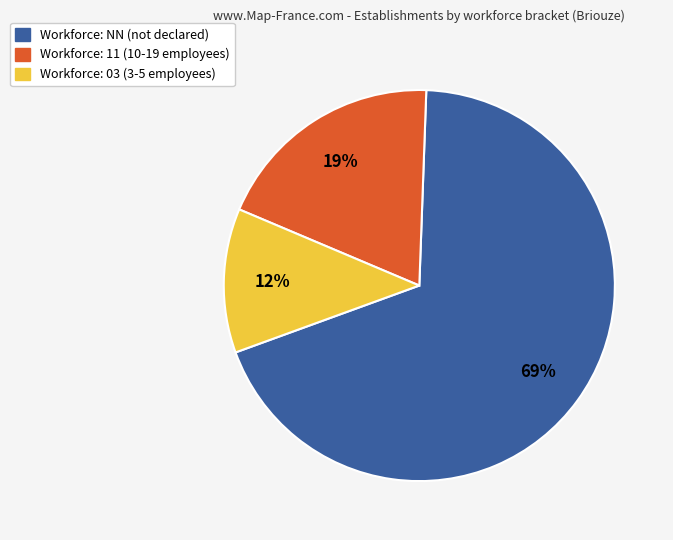

To the nearest percent, what is the average slice percentage?

33%